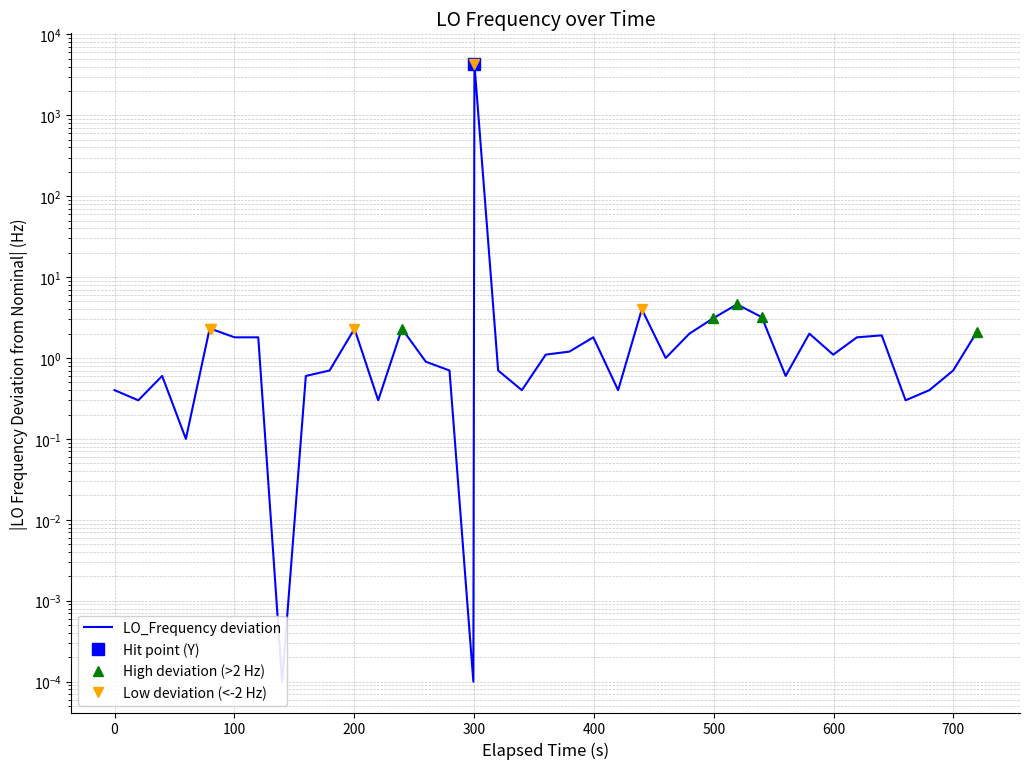

How many lines are shown in the chart?

1